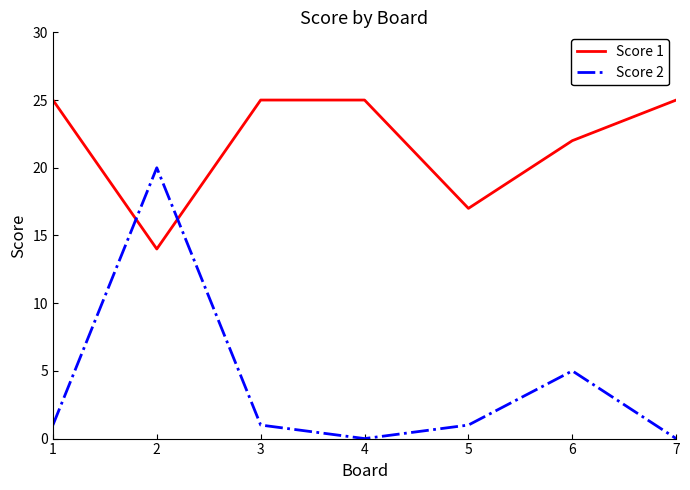

What is the maximum value for Score 2?

20